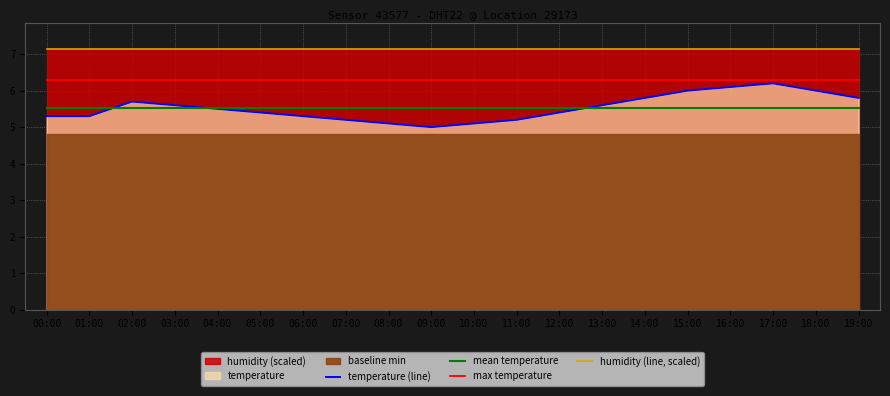

Reading left to right, what are all the values shown in this chart?

temperature (line): 5.3	5.3	5.7	5.6	5.5	5.4	5.3	5.2	5.1	5.0	5.1	5.2	5.4	5.6	5.8	6.0	6.1	6.2	6.0	5.8
mean temperature: 5.5	5.5	5.5	5.5	5.5	5.5	5.5	5.5	5.5	5.5	5.5	5.5	5.5	5.5	5.5	5.5	5.5	5.5	5.5	5.5
max temperature: 6.3	6.3	6.3	6.3	6.3	6.3	6.3	6.3	6.3	6.3	6.3	6.3	6.3	6.3	6.3	6.3	6.3	6.3	6.3	6.3
humidity (line, scaled): 7.1	7.1	7.1	7.1	7.1	7.1	7.1	7.1	7.1	7.1	7.1	7.1	7.1	7.1	7.1	7.1	7.1	7.1	7.1	7.1